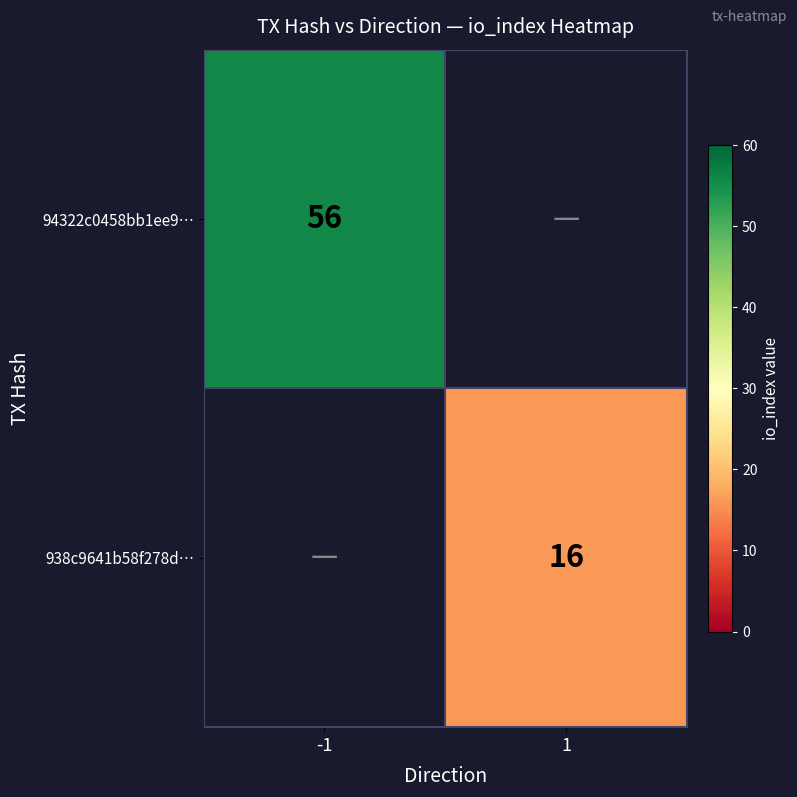

The value of 94322c0458bb1ee9… at -1 is 13. True or false?

False